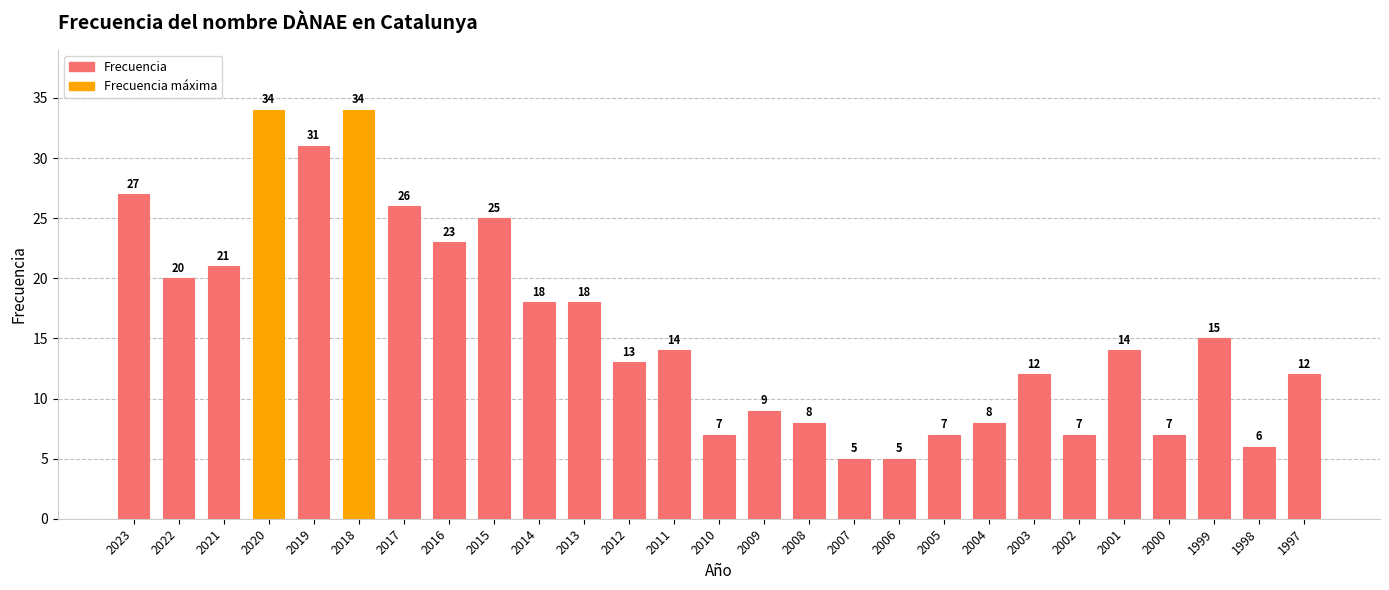

True or false: the data shows 9 at 2006.

False